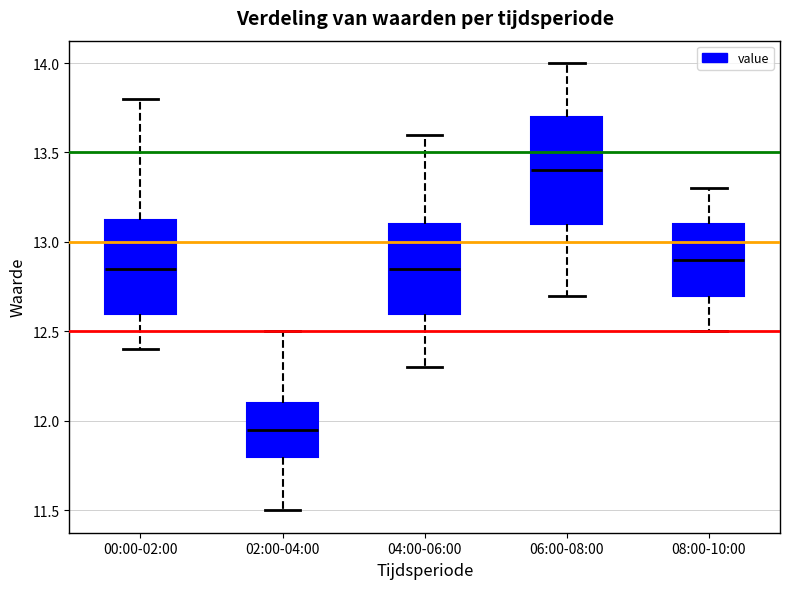

Which box has the lowest median line?

02:00-04:00